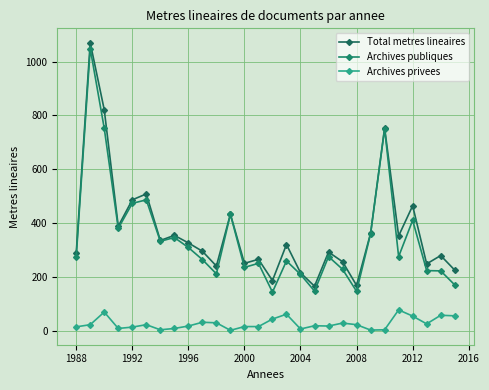

What is the difference between the maximum and second lowest values in the Total metres lineaires series?

902